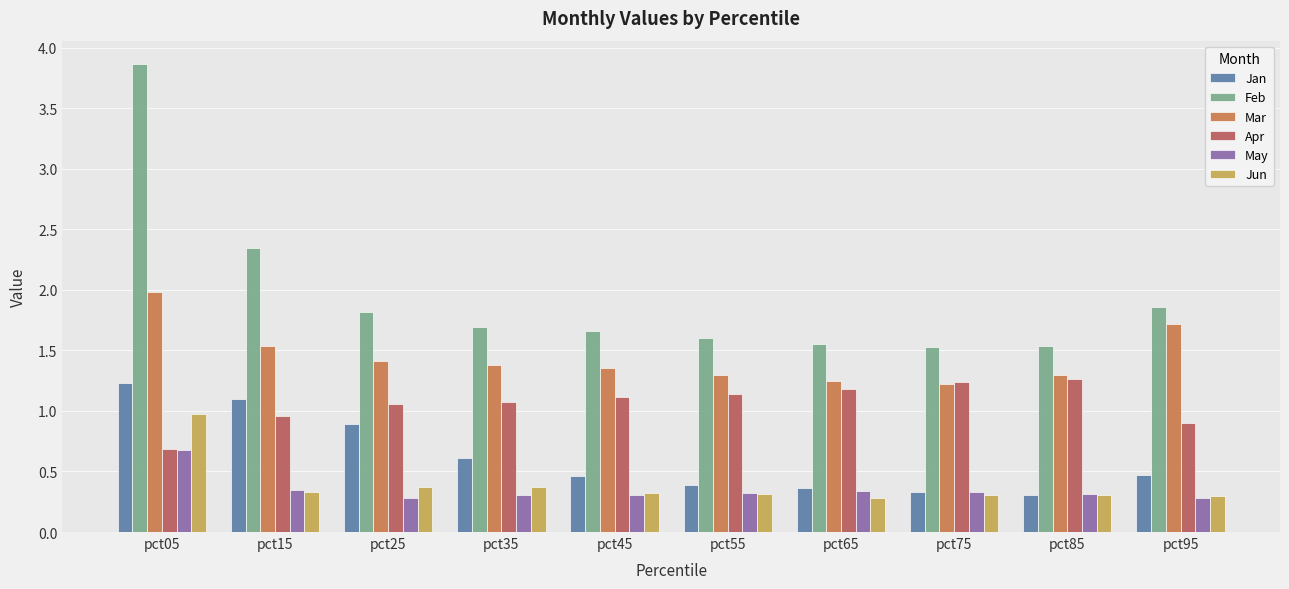

What is the approximate value of Apr at pct45?

1.1